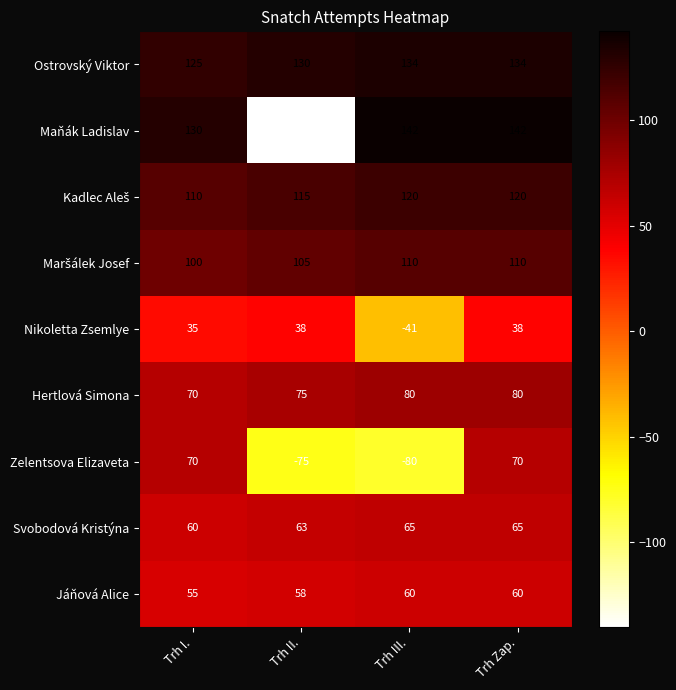

True or false: Ostrovský Viktor has a value of 130 at Trh II..

True